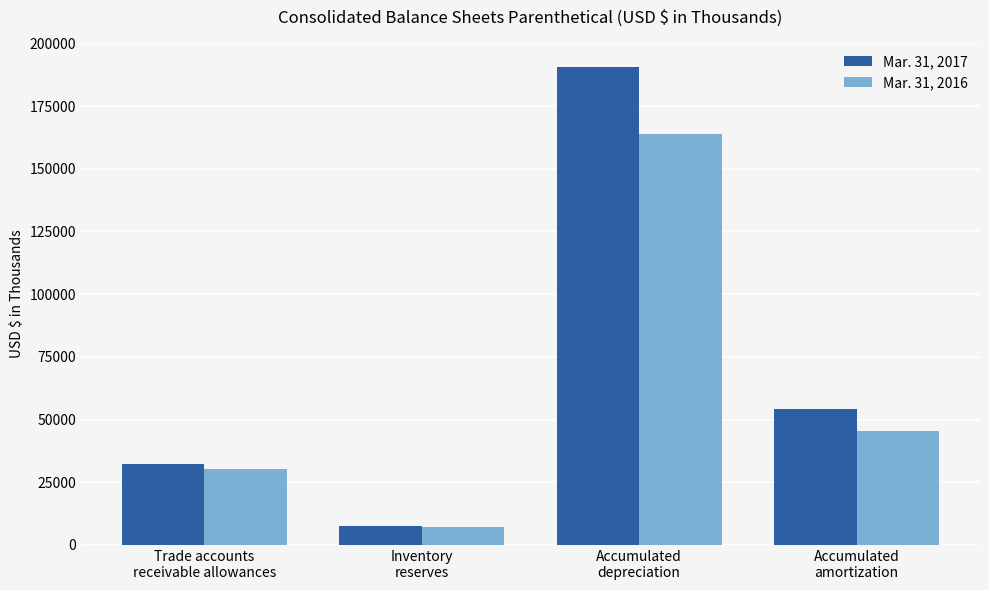

How many categories are shown in the chart?

4